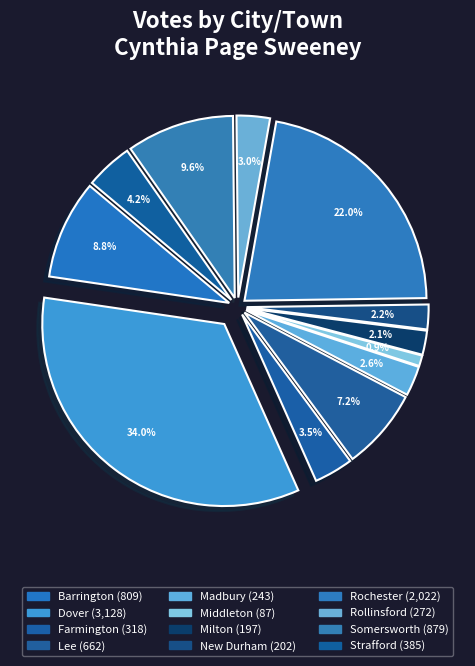

Count the number of slices in the pie.

12